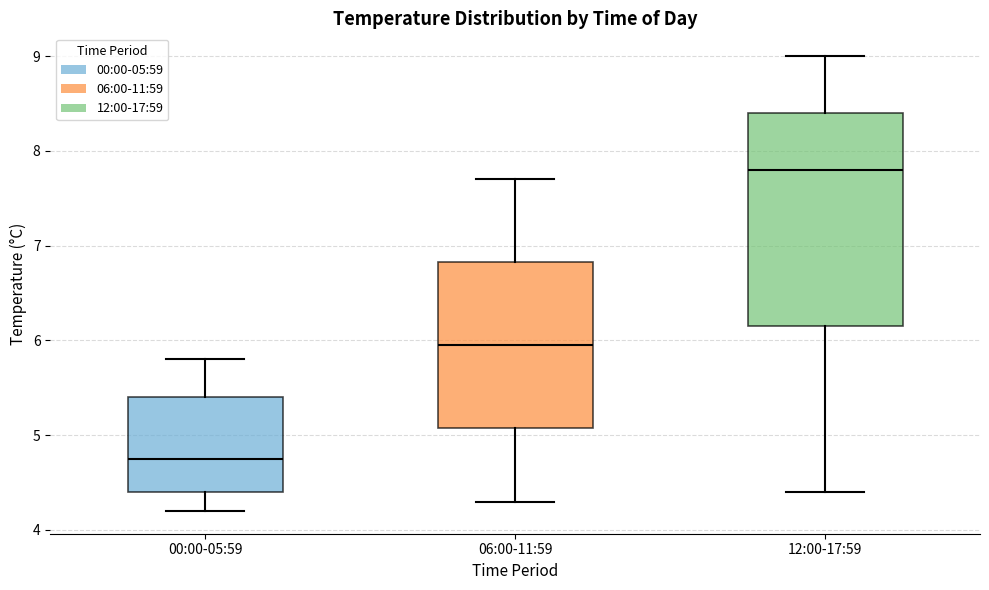

Where does the lower whisker of the box for 06:00-11:59 end on the y-axis? The values are not printed on the chart, so give them approximately, as read against the axis.

4.3